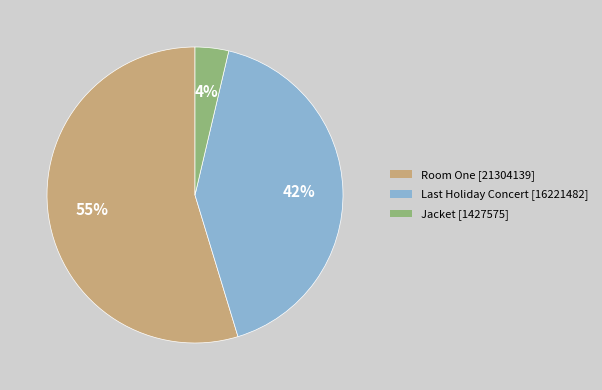

Is the sum of Room One and Jacket greater than half?

Yes